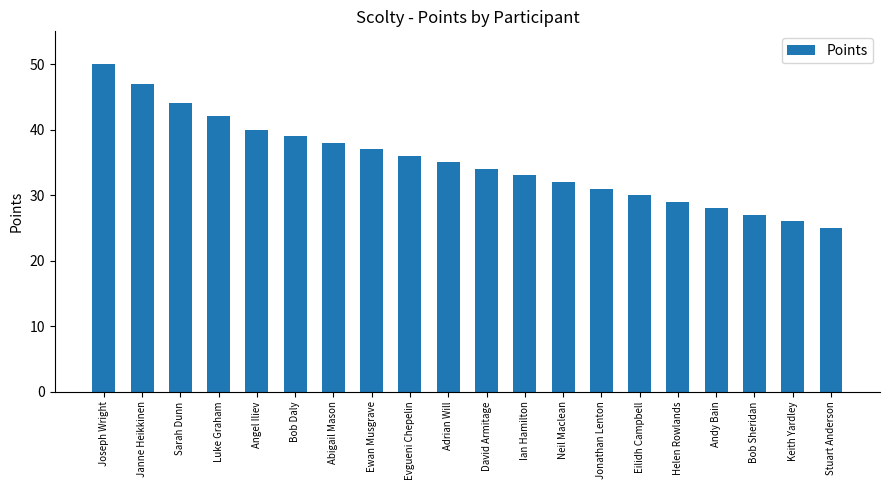

Are the bars horizontal?

No